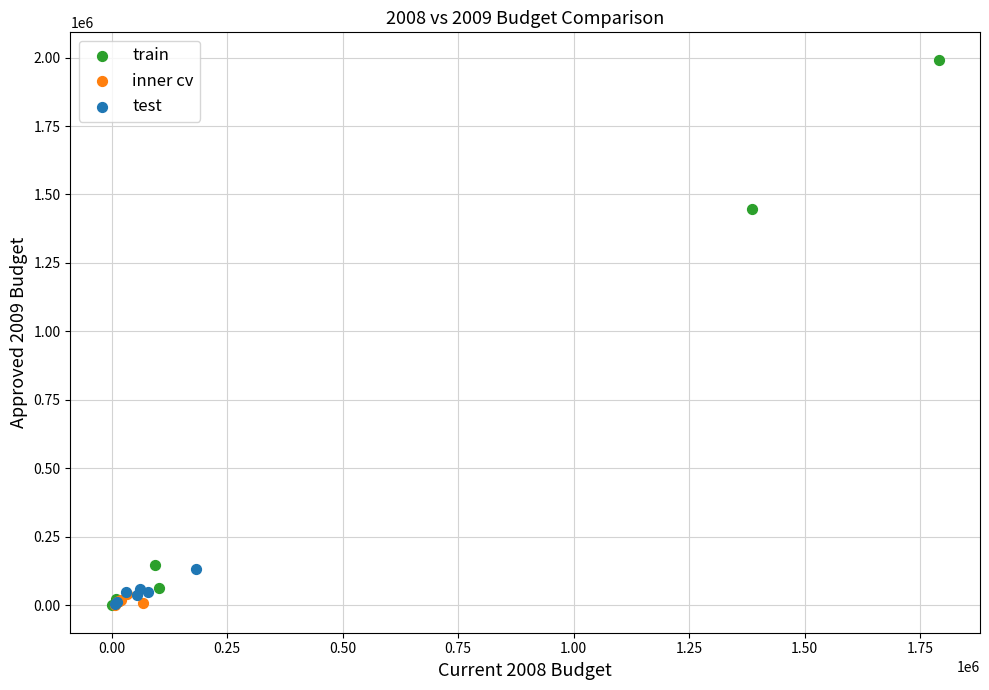

Which series contains the highest Y value?

train